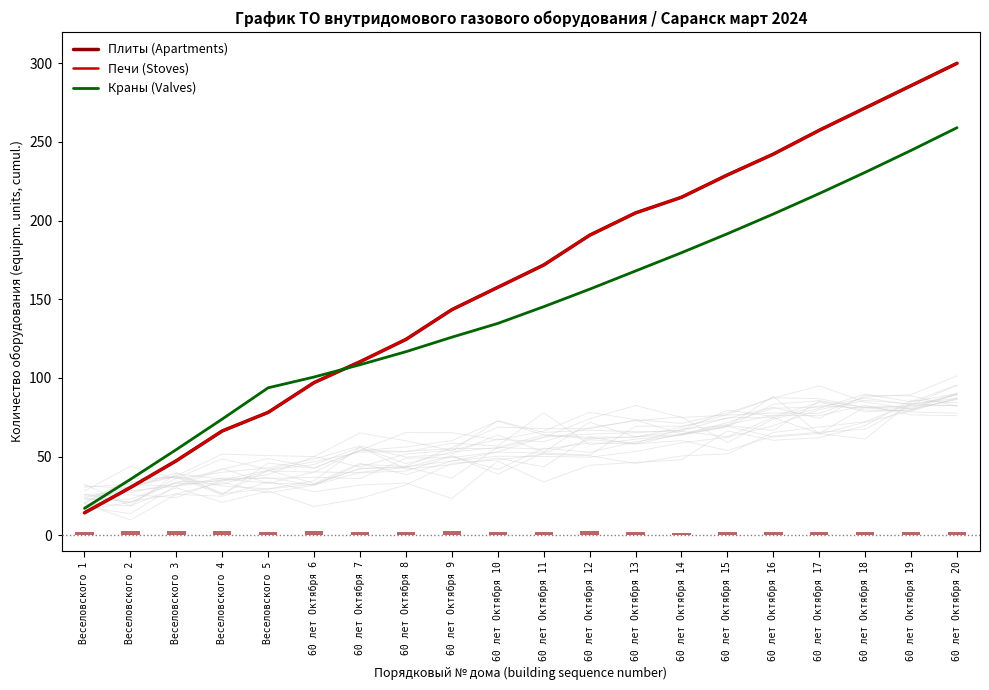

What are all the series names shown in the legend?

Плиты (Apartments), Печи (Stoves), Краны (Valves)